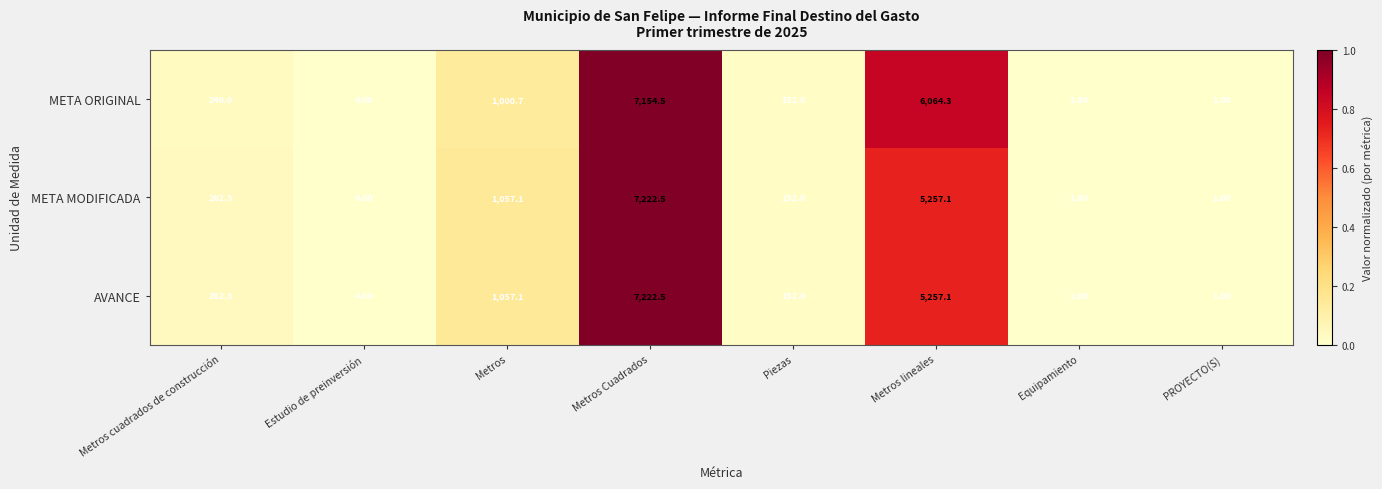

What is the average value of the AVANCE series?

1744.6